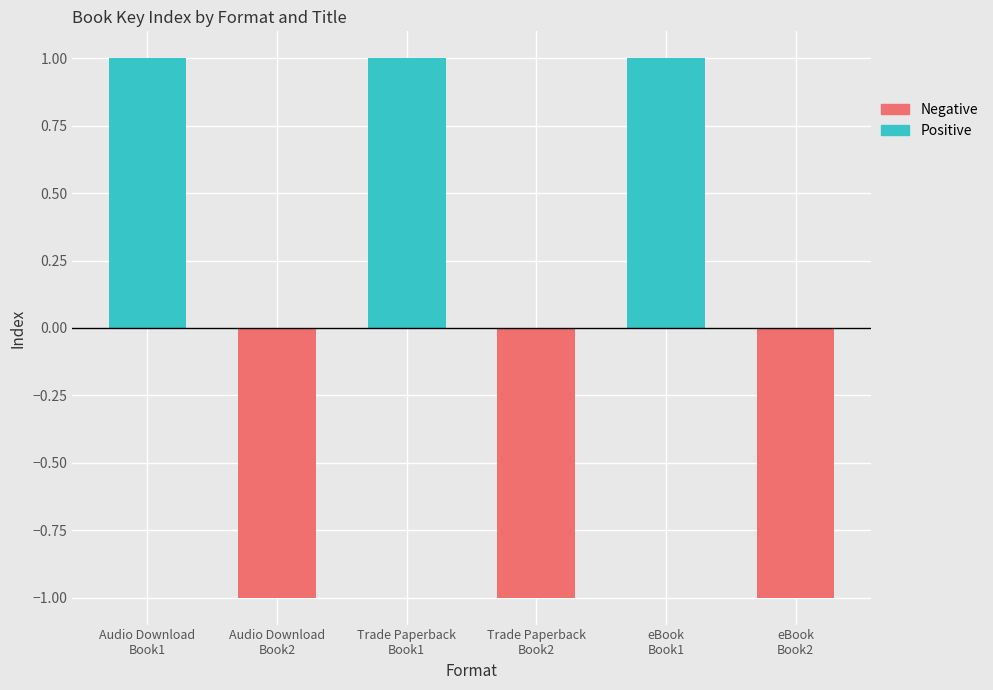

Which series has the largest total across all categories?

Positive